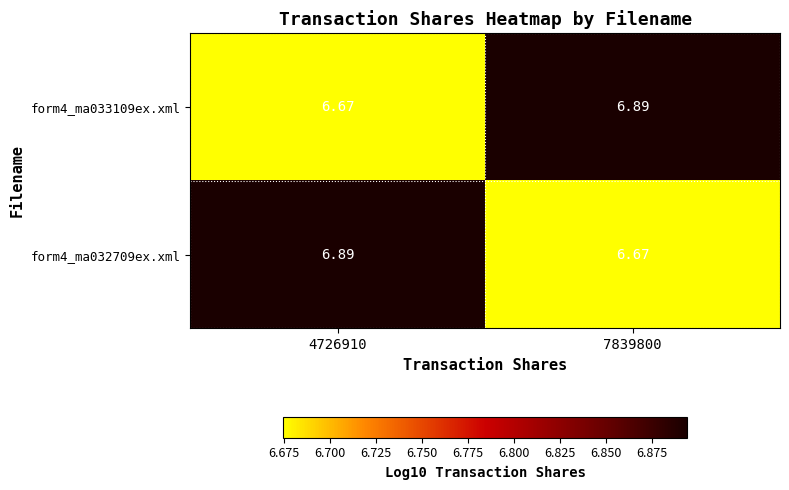

How many distinct data groups are displayed?

2